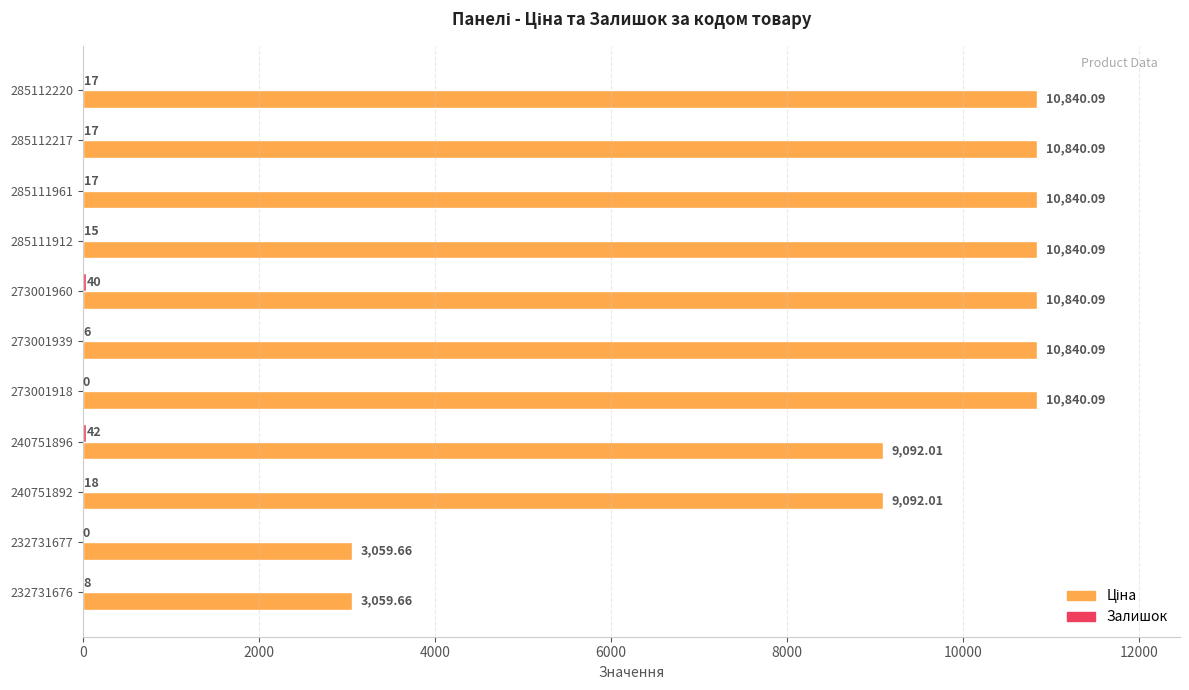

At which category is the sum across all series the highest?

273001960